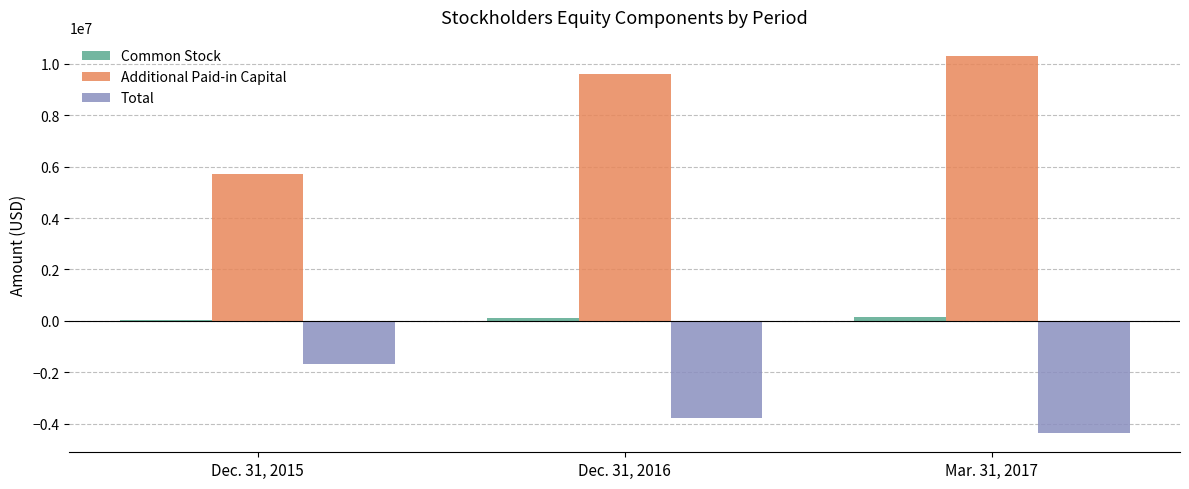

How many groups of bars are there?

3